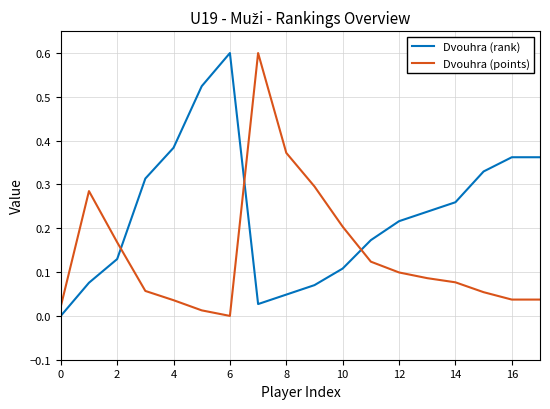

After their last crossing, which series has the higher values: Dvouhra (rank) or Dvouhra (points)?

Dvouhra (rank)